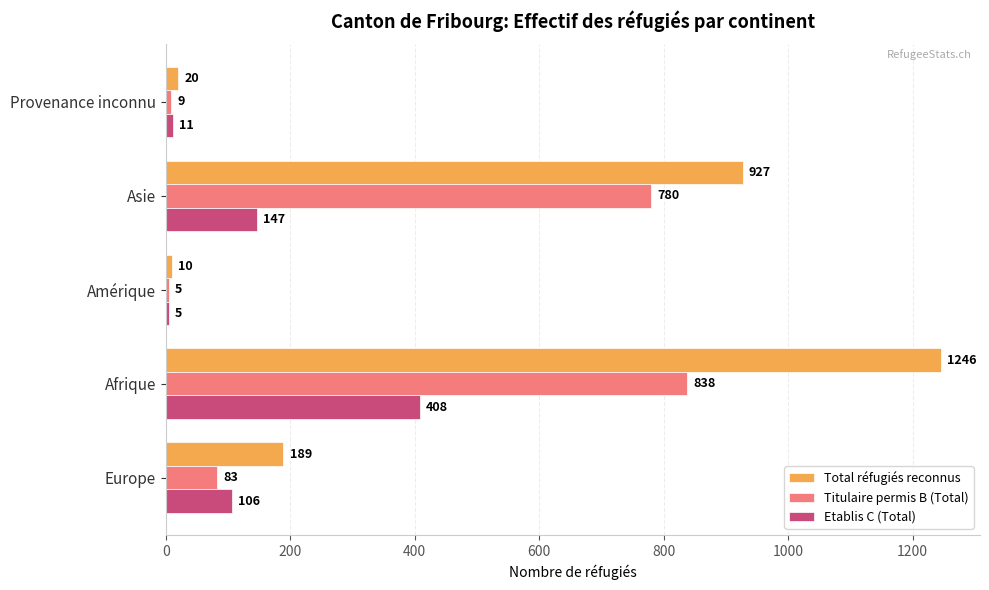

What value does the Titulaire permis B (Total) series have at Asie, to the nearest 100?

800